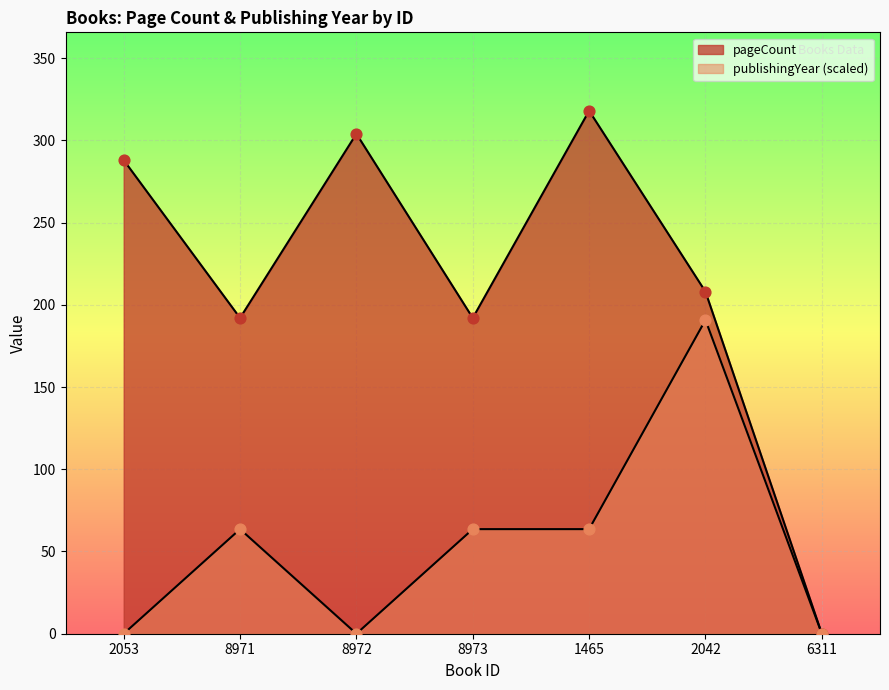

Which series reaches the minimum Y coordinate?

pageCount